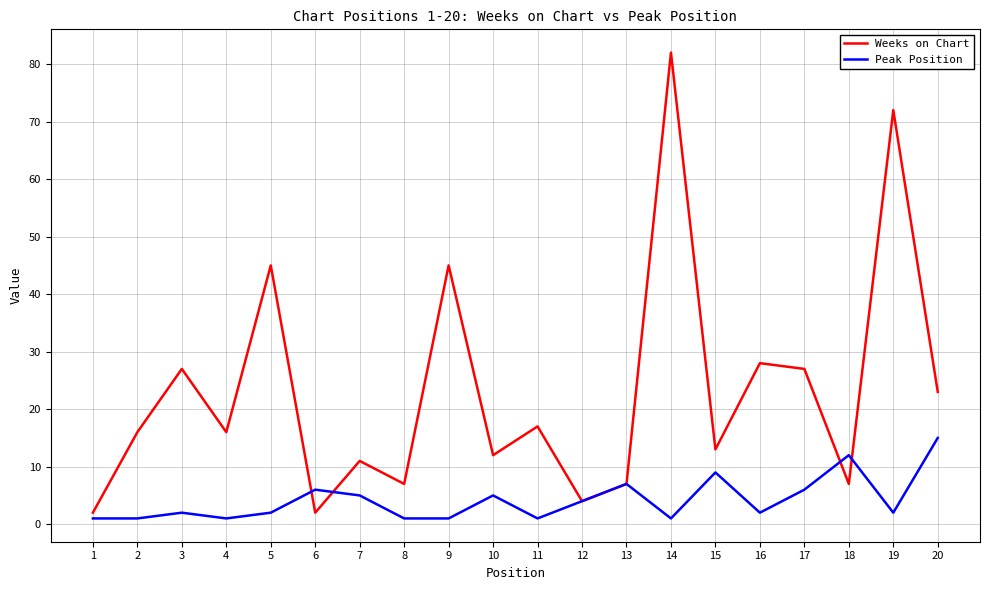

How many lines are shown in the chart?

2